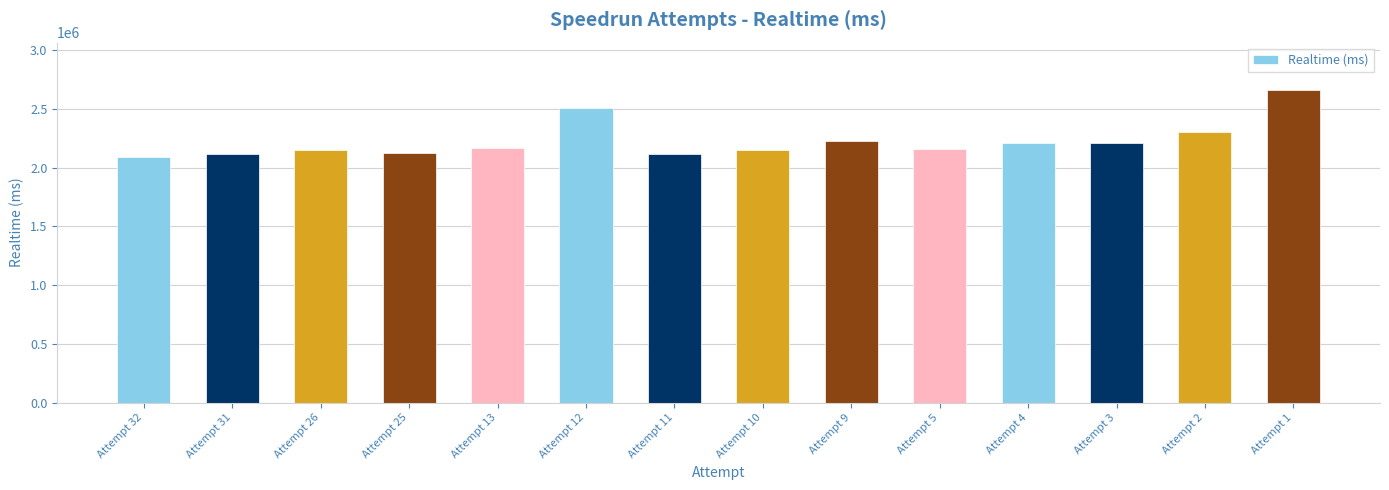

The chart shows a value of 837367 at Attempt 31. True or false?

False